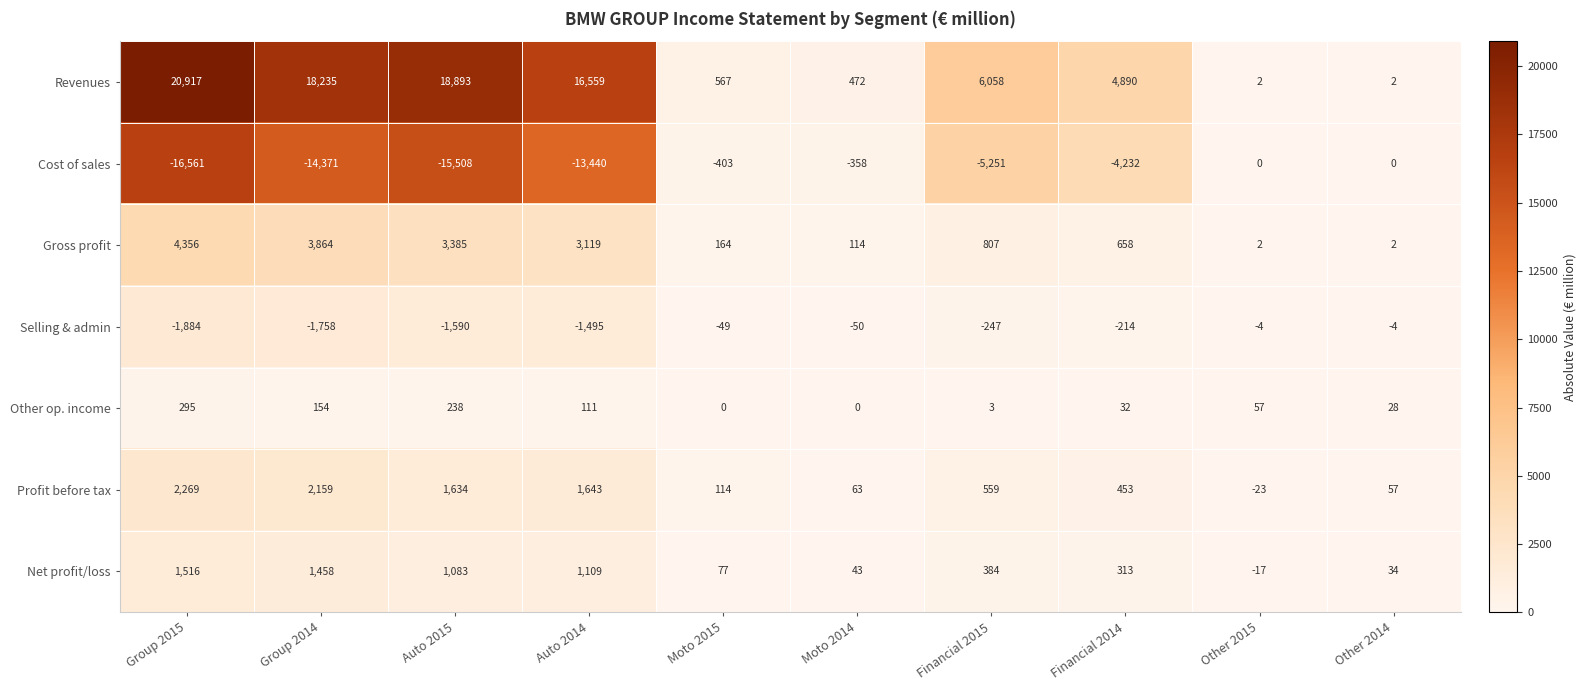

Which series has the widest spread of values?

Revenues